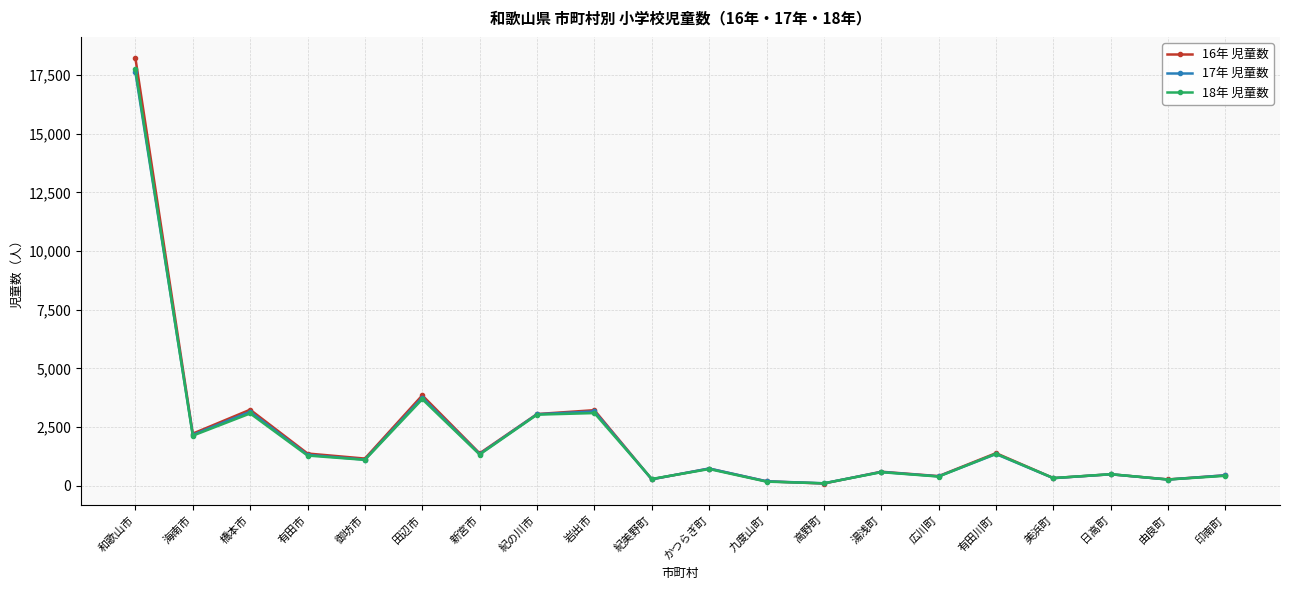

What is the maximum value for 18年 児童数?

17742